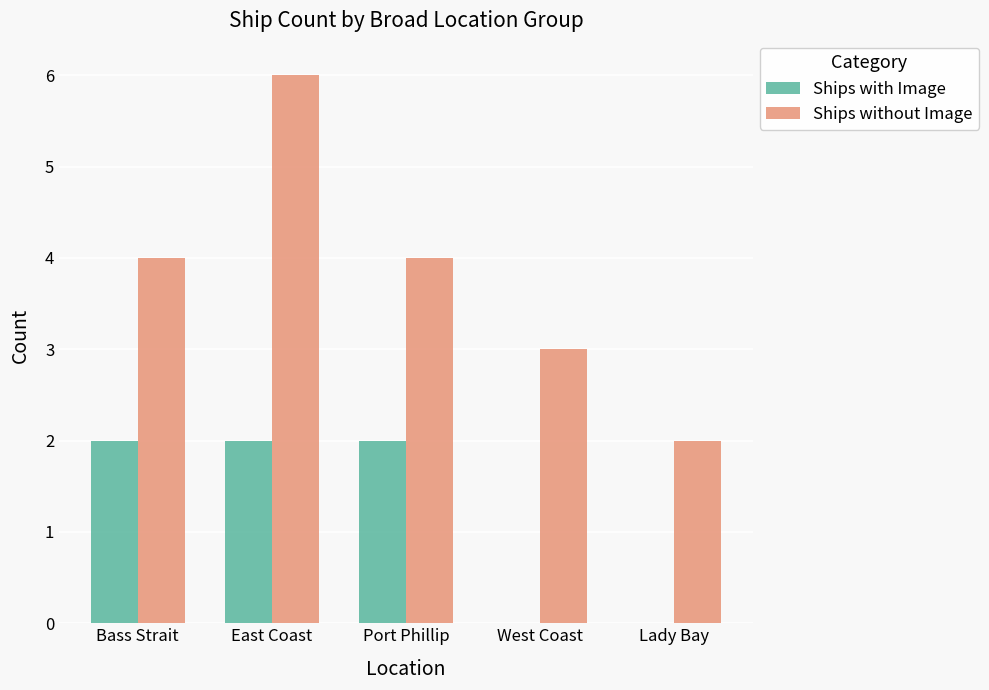

The Ships with Image series shows 1 at Bass Strait. True or false?

False